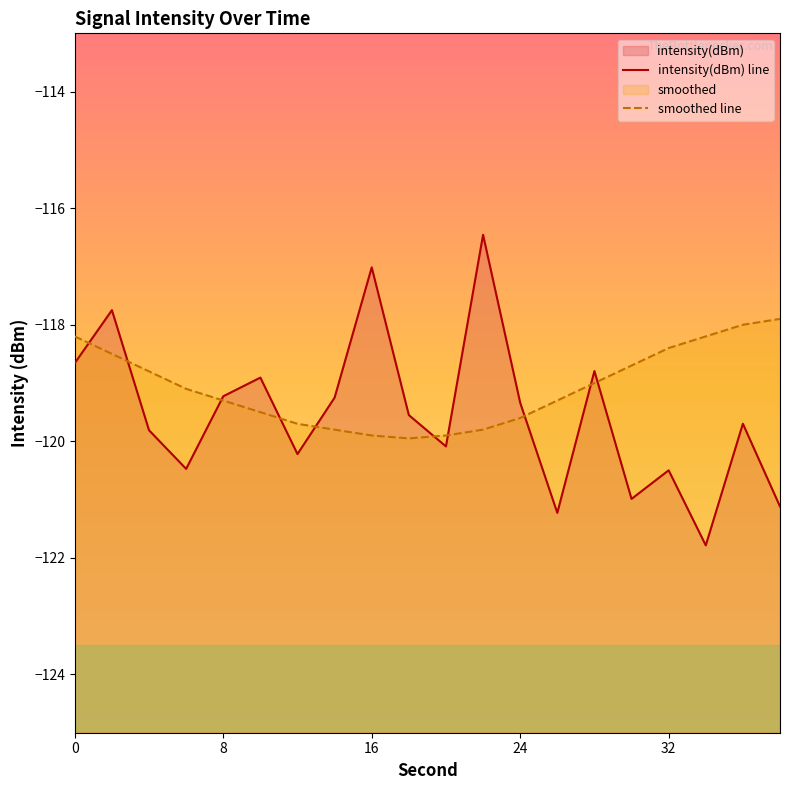

After their last crossing, which series has the higher values: smoothed line or intensity(dBm) line?

smoothed line